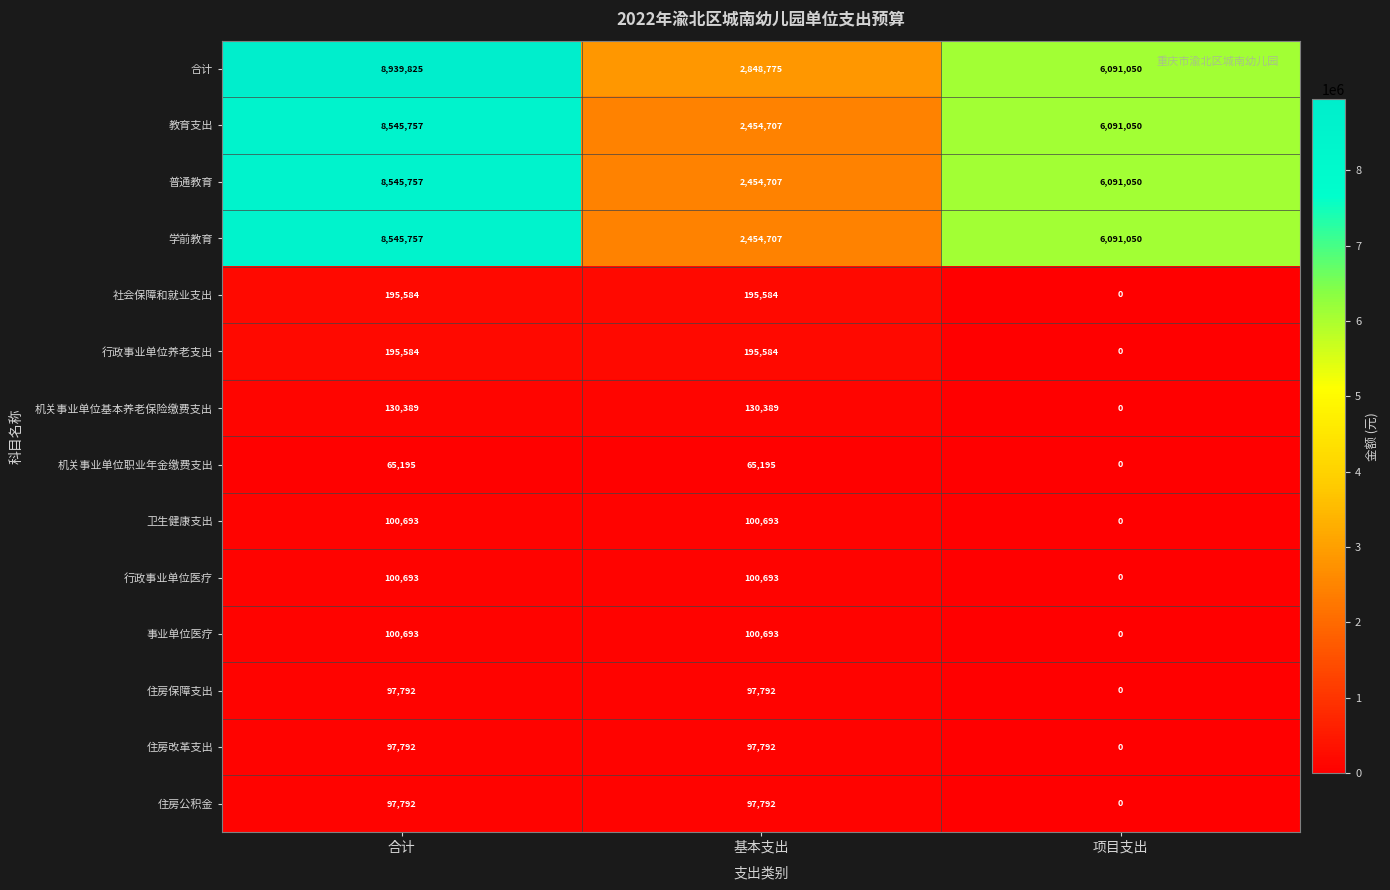

Rank the categories by 普通教育 value from lowest to highest.

基本支出, 项目支出, 合计